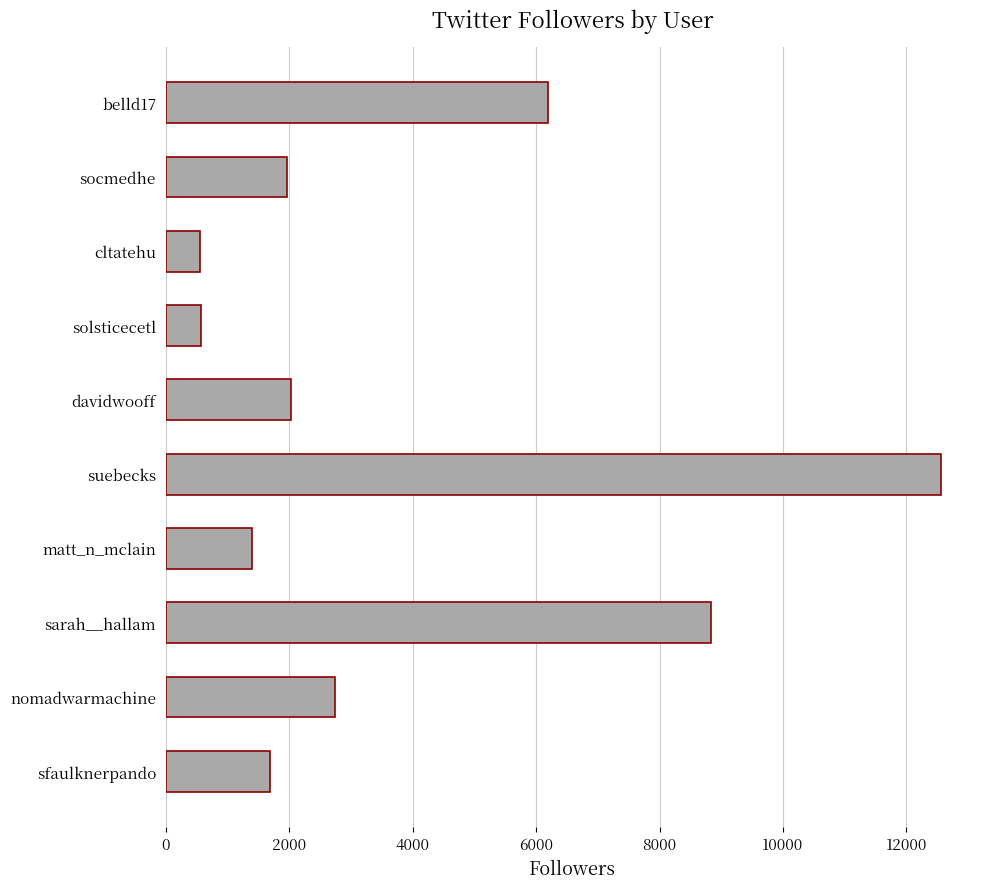

What is the smallest value displayed?

558